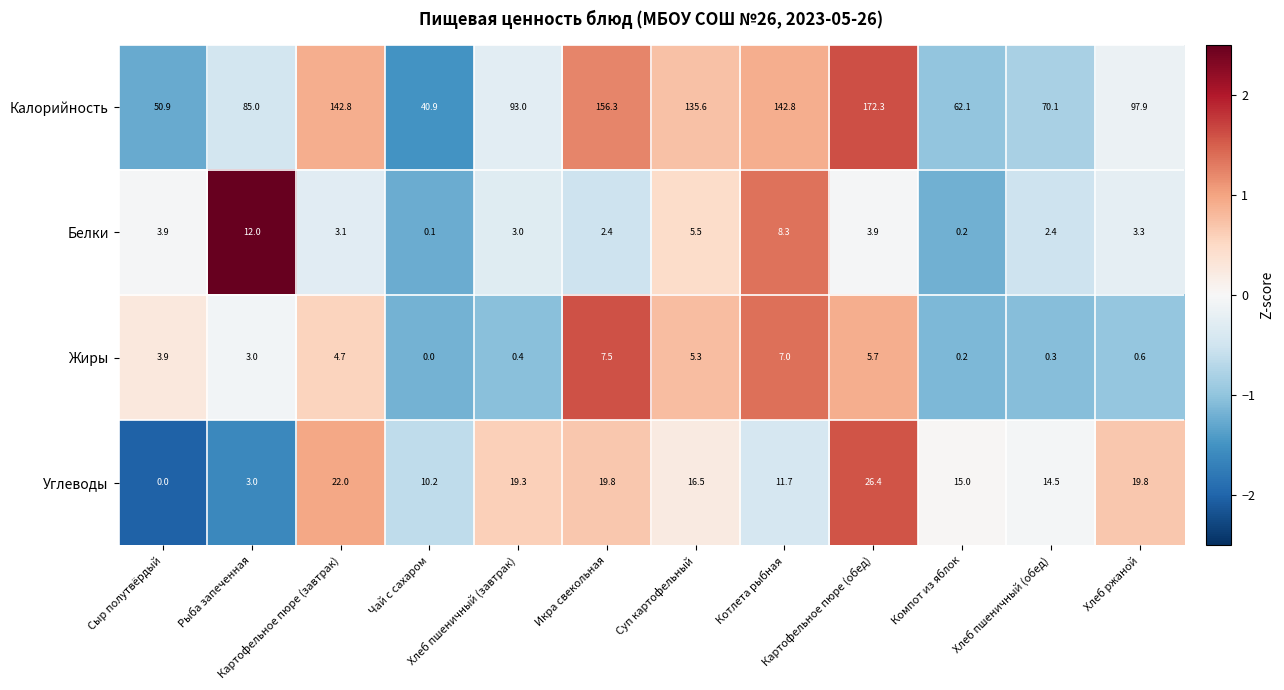

Rank the series at Котлета рыбная from lowest to highest value.

Жиры, Белки, Углеводы, Калорийность